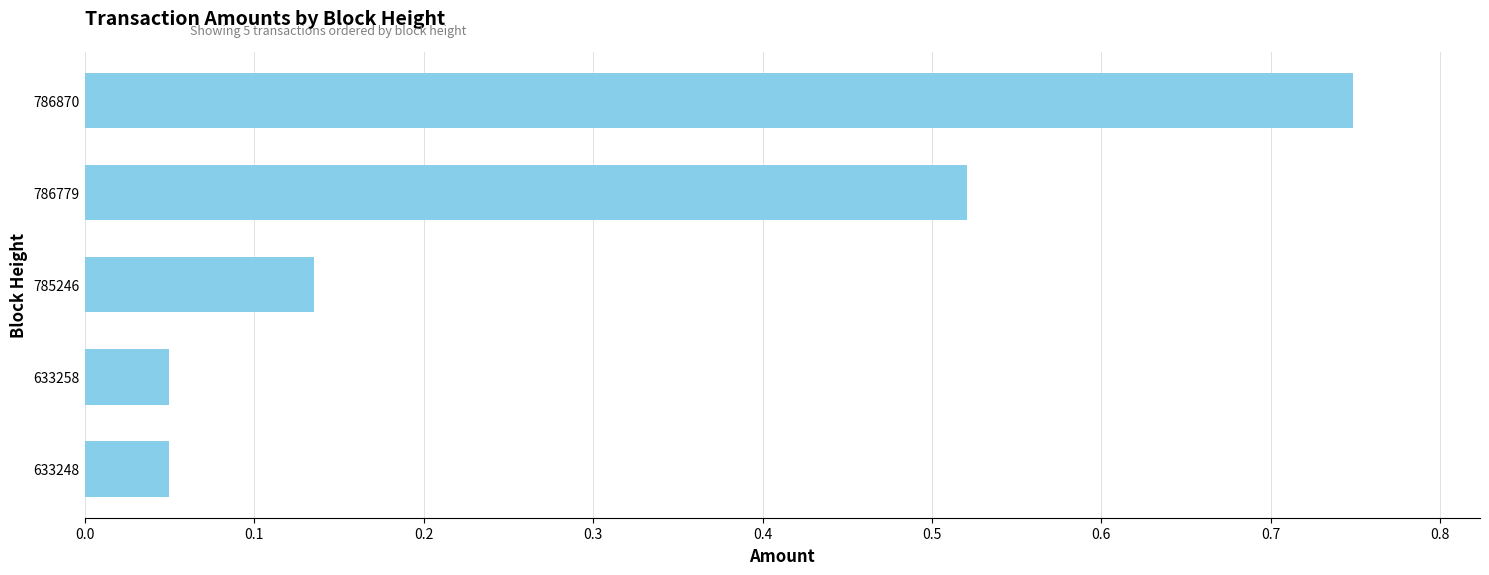

What is the change in value from 633258 to 785246?

+0.1